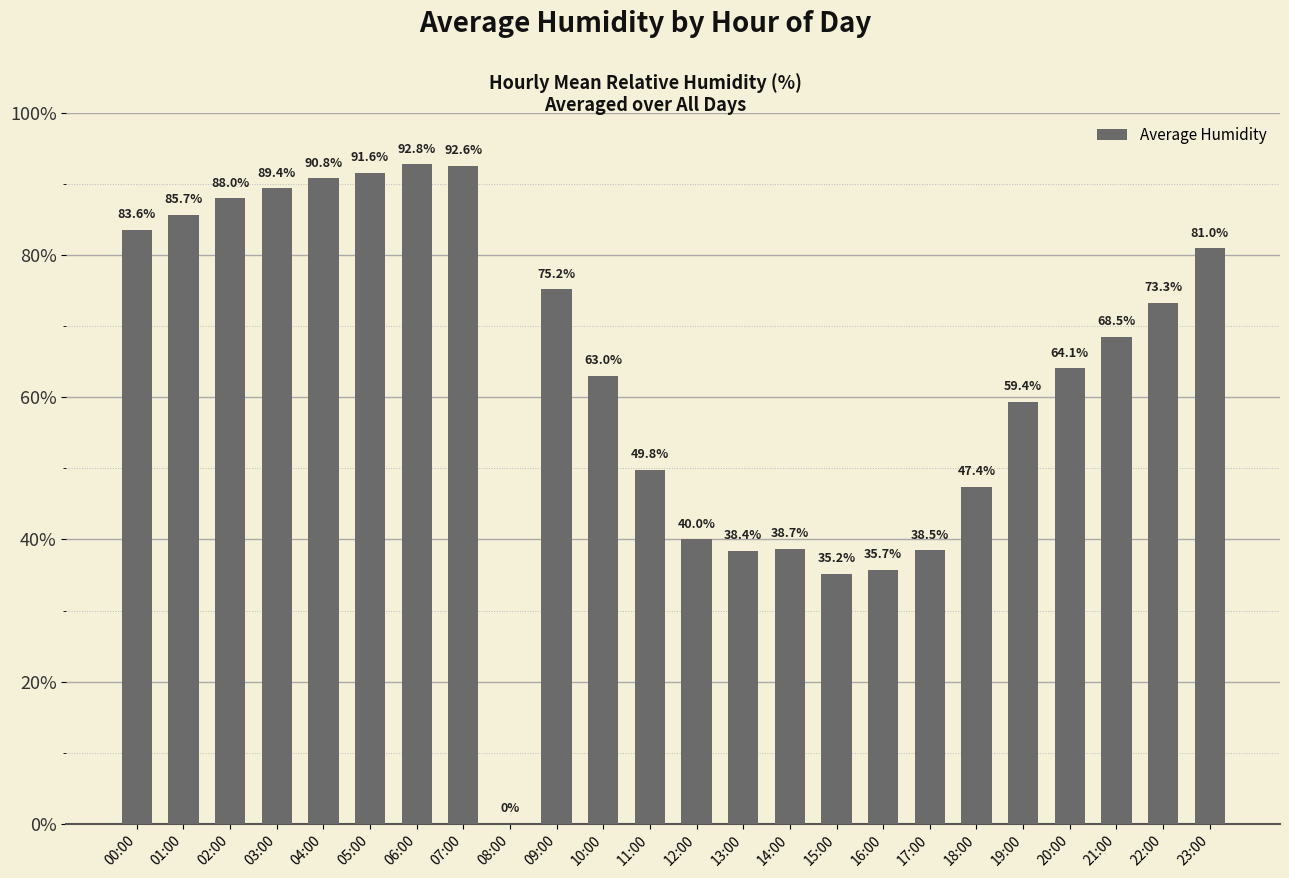

What is the sum of the values at 03:00 and 22:00?

162.7